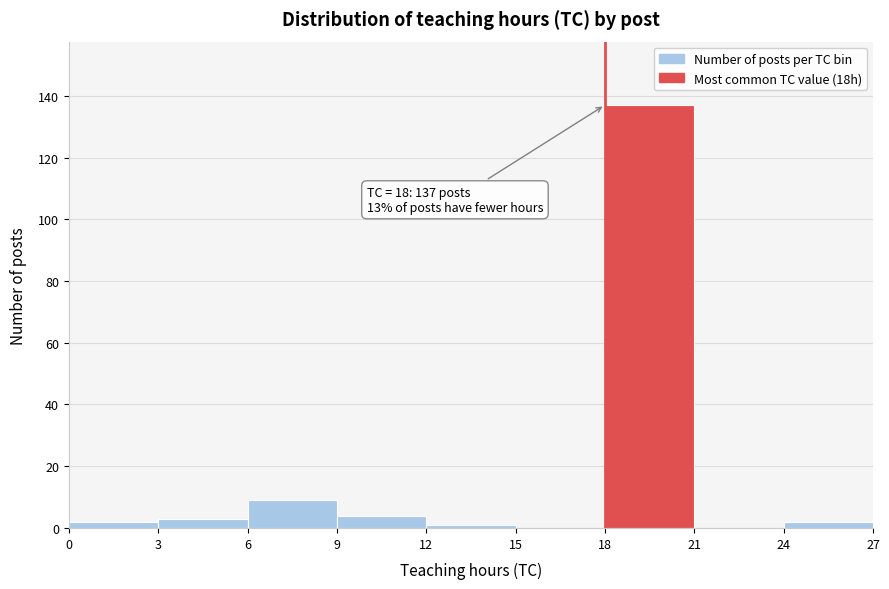

Over which range of the x-axis is the bar tallest?

18 to 21